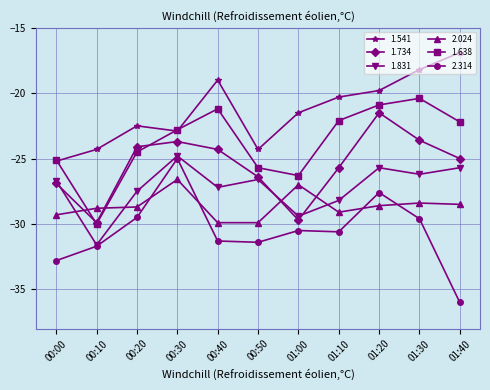

The 2.024 series shows -29.3 at 00:00. True or false?

True